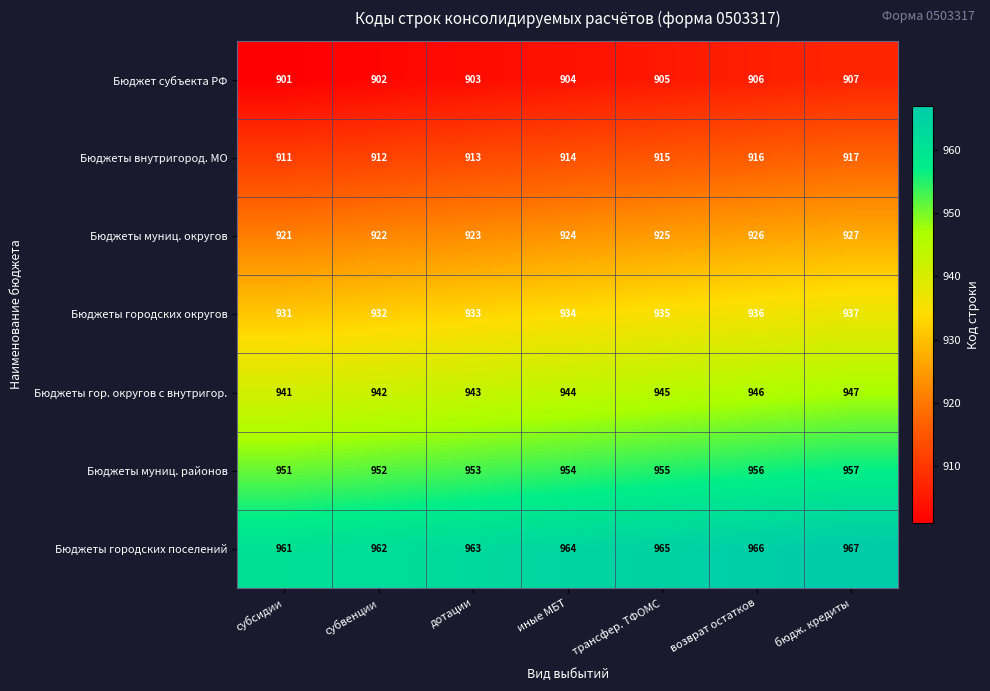

At how many categories does at least one series exceed 918?

7